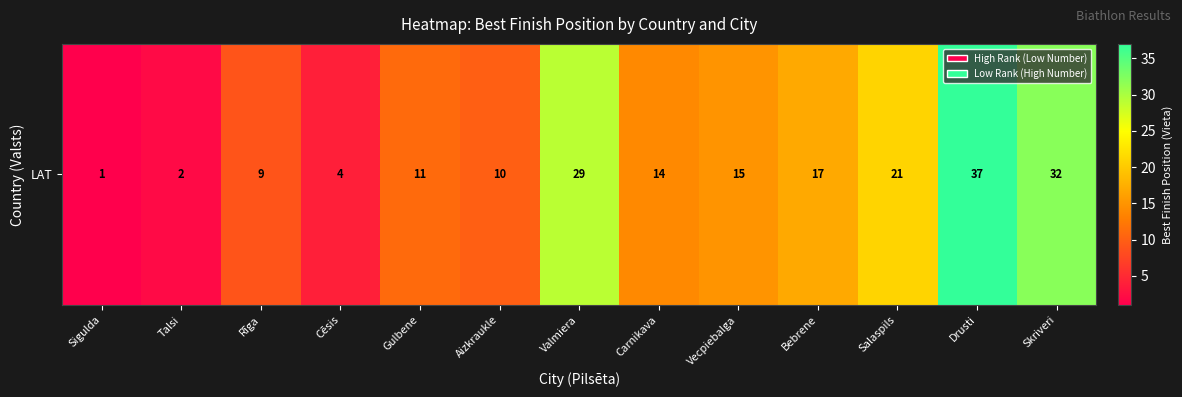

Which label corresponds to the largest value in the chart?

Drusti